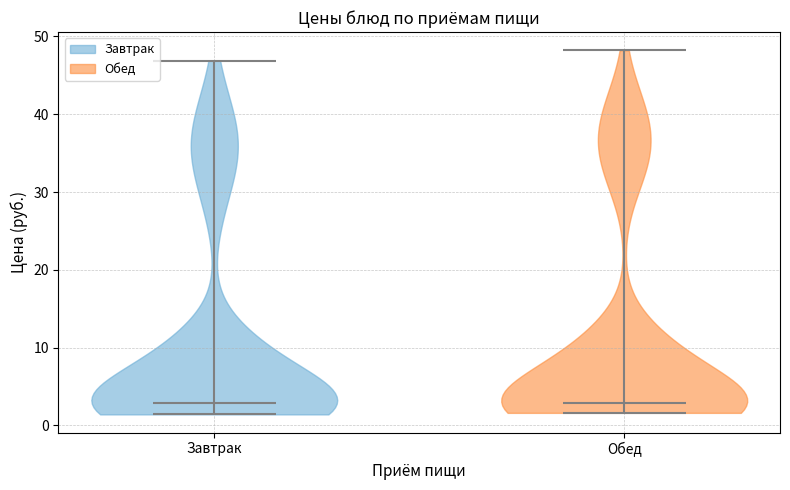

What is the lowest point the violin for Обед reaches on the y-axis? The values are not printed on the chart, so give them approximately, as read against the axis.

2